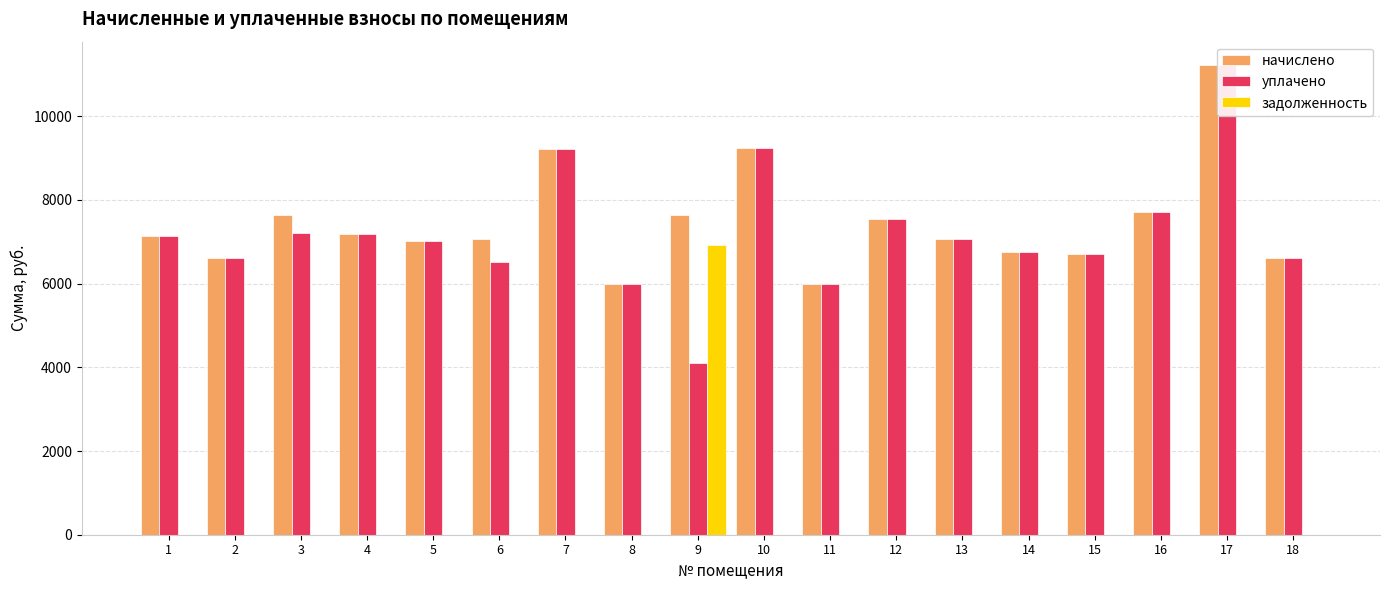

The начислено series shows 6604.8 at 18. True or false?

True